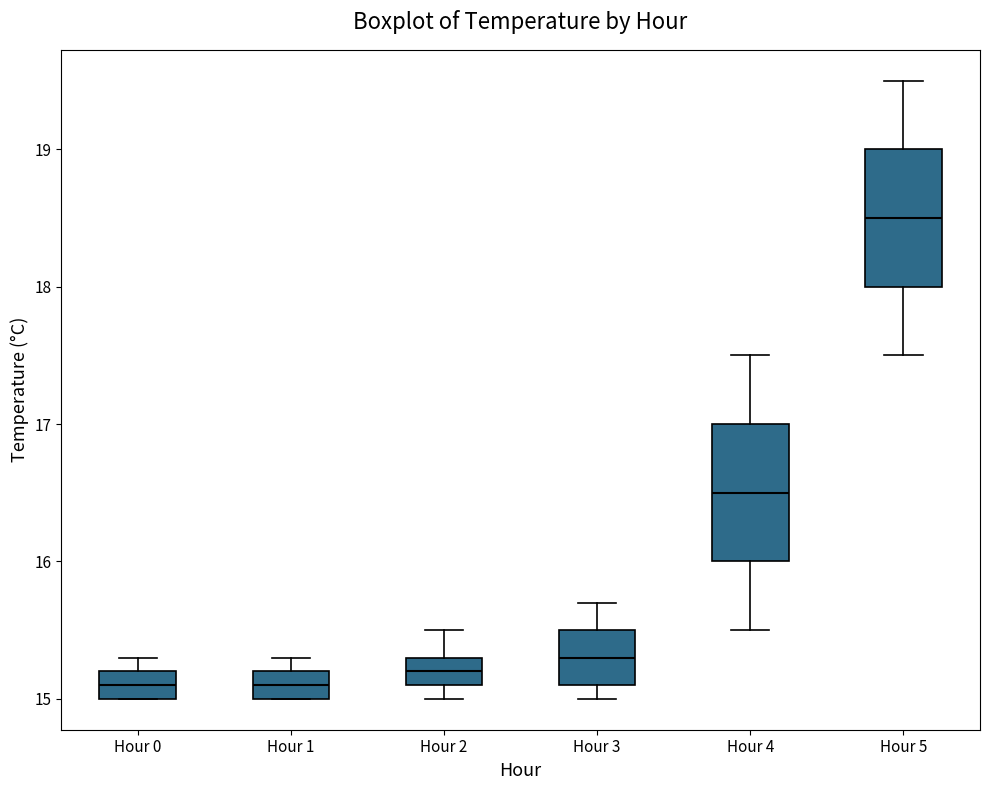

Reading left to right, transcribe this box plot: for each box, give where its median line is, the range the box spans, and where its two whiskers end, as read against the y-axis. The values are not printed on the chart, so give them approximately, as read against the axis.

Hour 0: median 15.1, box 15.0 to 15.2, whiskers 15.0 to 15.3
Hour 1: median 15.1, box 15.0 to 15.2, whiskers 15.0 to 15.3
Hour 2: median 15.2, box 15.1 to 15.3, whiskers 15.0 to 15.5
Hour 3: median 15.3, box 15.1 to 15.5, whiskers 15.0 to 15.7
Hour 4: median 16.5, box 16.0 to 17.0, whiskers 15.5 to 17.5
Hour 5: median 18.5, box 18.0 to 19.0, whiskers 17.5 to 19.5